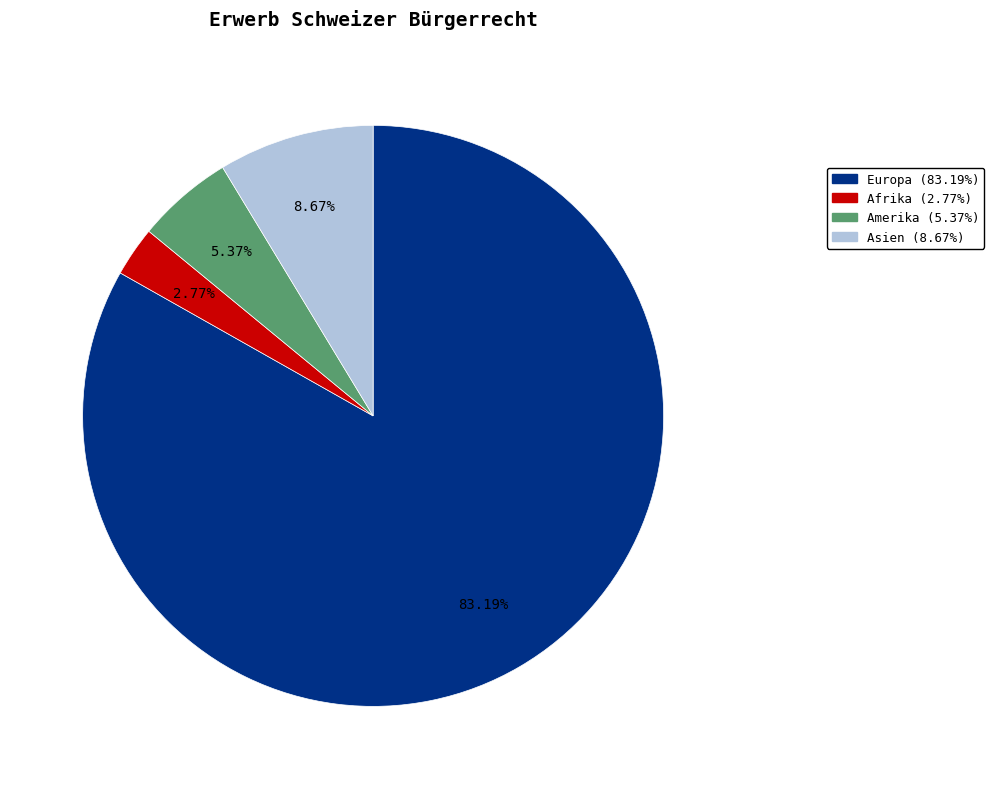

Is there a majority slice in this chart?

Yes